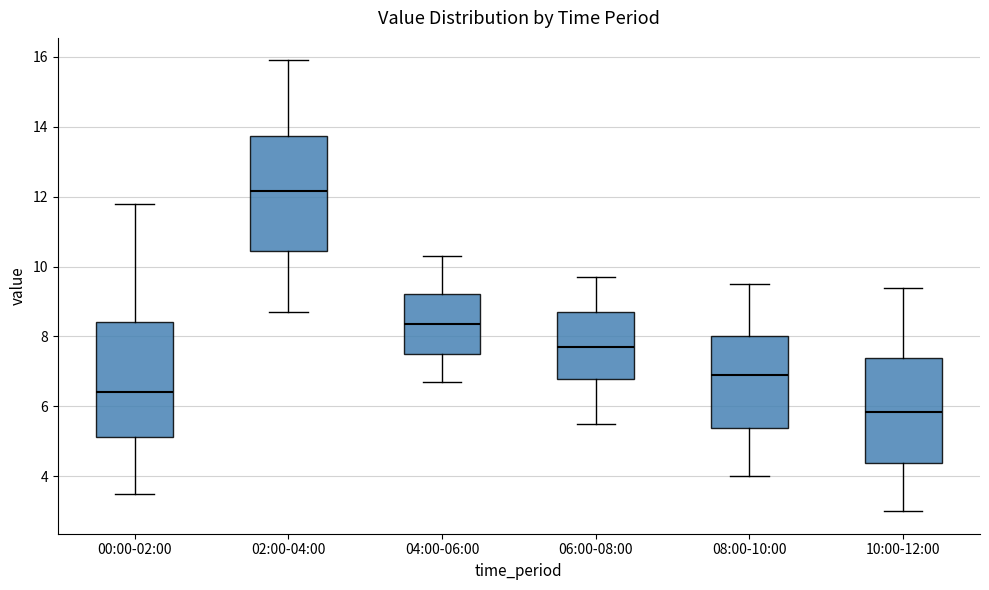

Reading left to right, read every box against the y-axis: the position of its median line, the range the box covers, and the ends of its whiskers. The values are not printed on the chart, so give them approximately, as read against the axis.

00:00-02:00: median 6.4, box 5.2 to 8.4, whiskers 3.6 to 11.8
02:00-04:00: median 12.2, box 10.4 to 13.8, whiskers 8.8 to 16.0
04:00-06:00: median 8.4, box 7.6 to 9.2, whiskers 6.8 to 10.4
06:00-08:00: median 7.8, box 6.8 to 8.8, whiskers 5.6 to 9.8
08:00-10:00: median 7.0, box 5.4 to 8.0, whiskers 4.0 to 9.6
10:00-12:00: median 5.8, box 4.4 to 7.4, whiskers 3.0 to 9.4